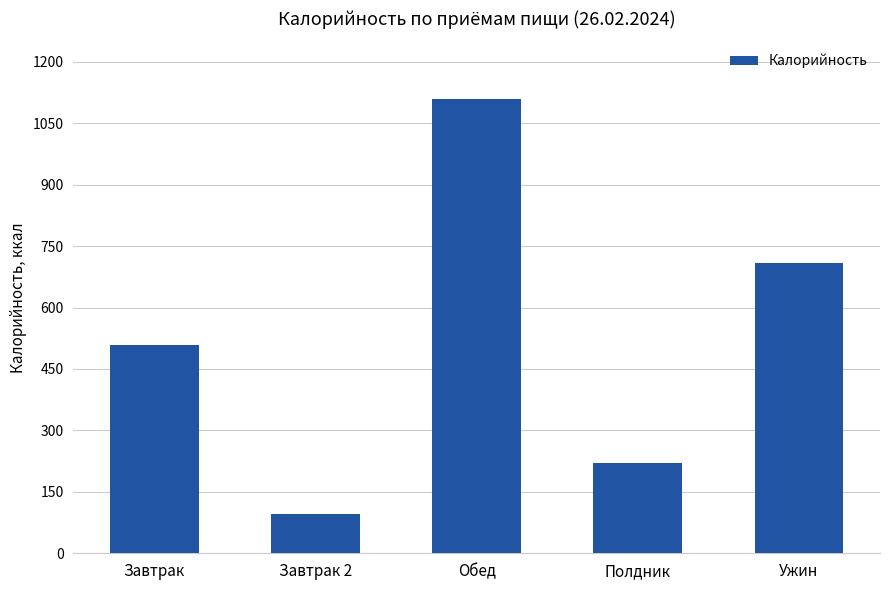

What is the greatest value displayed?

1109.2